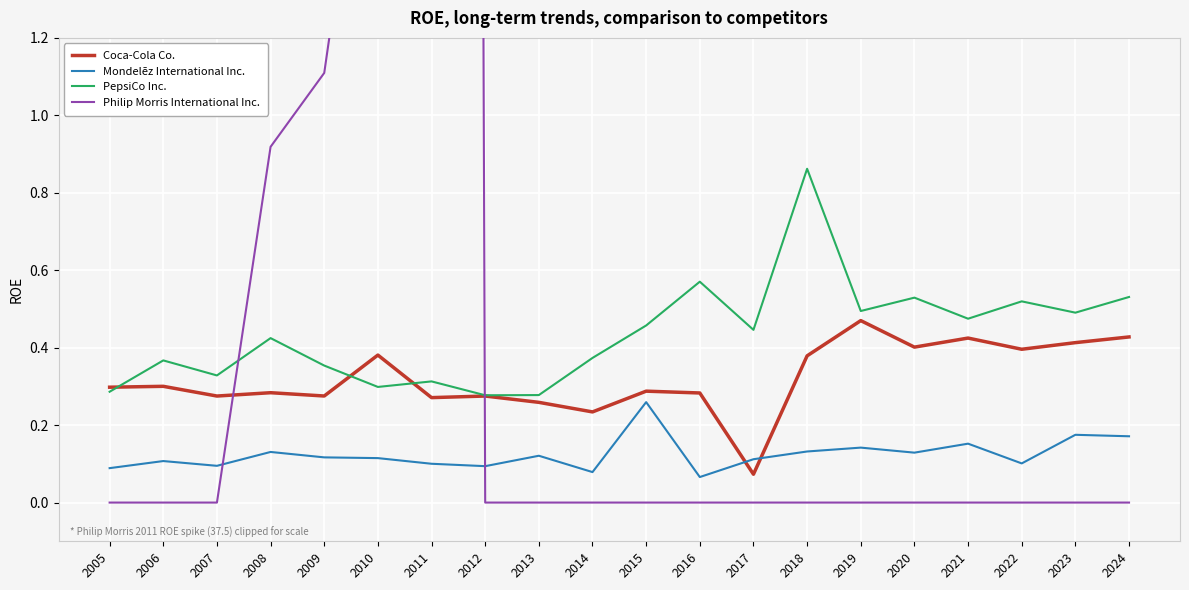

Is it true that PepsiCo Inc. equals 0.5 at 2011?

False